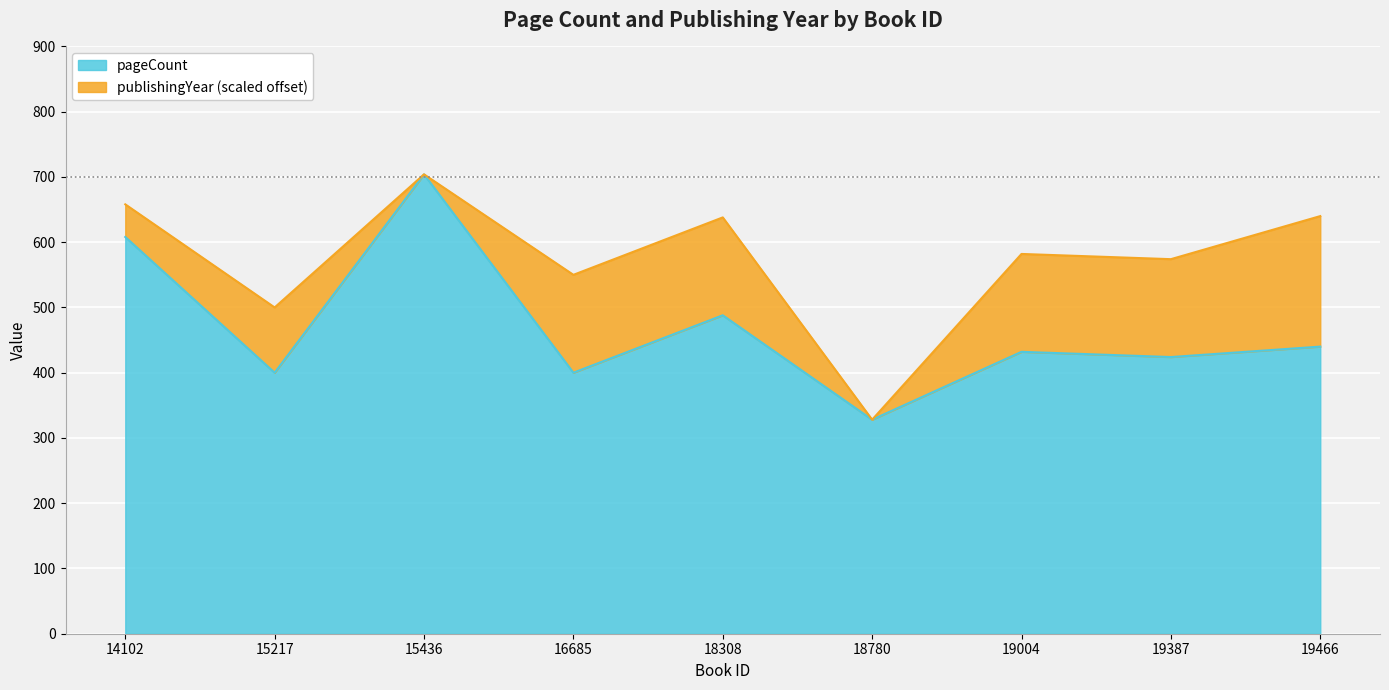

Which label corresponds to the largest value in the chart?

15436